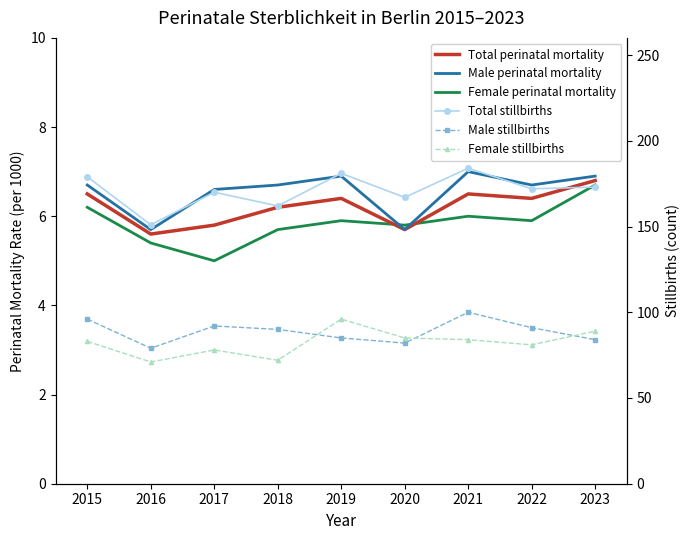

What is the average value of the Male perinatal mortality series?

6.5